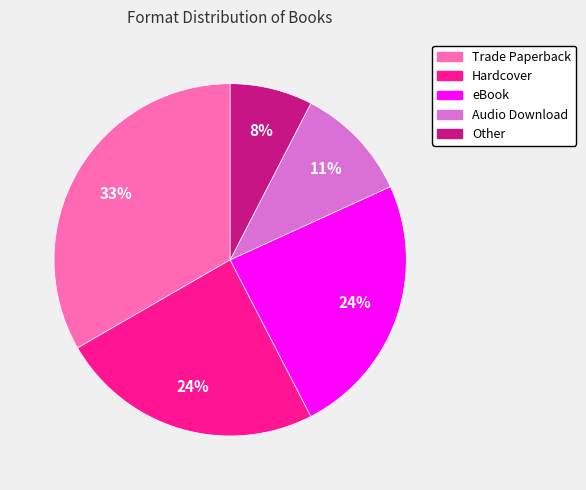

To the nearest percent, what is the average slice percentage?

20%